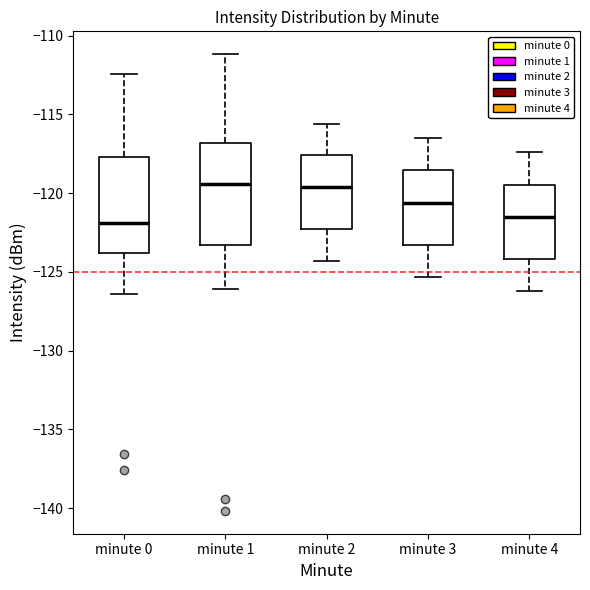

Reading left to right, read every box against the y-axis: the position of its median line, the range the box covers, and the ends of its whiskers. The values are not printed on the chart, so give them approximately, as read against the axis.

minute 0: median -122.0, box -124.0 to -117.5, whiskers -126.5 to -112.5
minute 1: median -119.5, box -123.5 to -117.0, whiskers -126.0 to -111.0
minute 2: median -119.5, box -122.5 to -117.5, whiskers -124.5 to -115.5
minute 3: median -120.5, box -123.5 to -118.5, whiskers -125.5 to -116.5
minute 4: median -121.5, box -124.0 to -119.5, whiskers -126.0 to -117.5